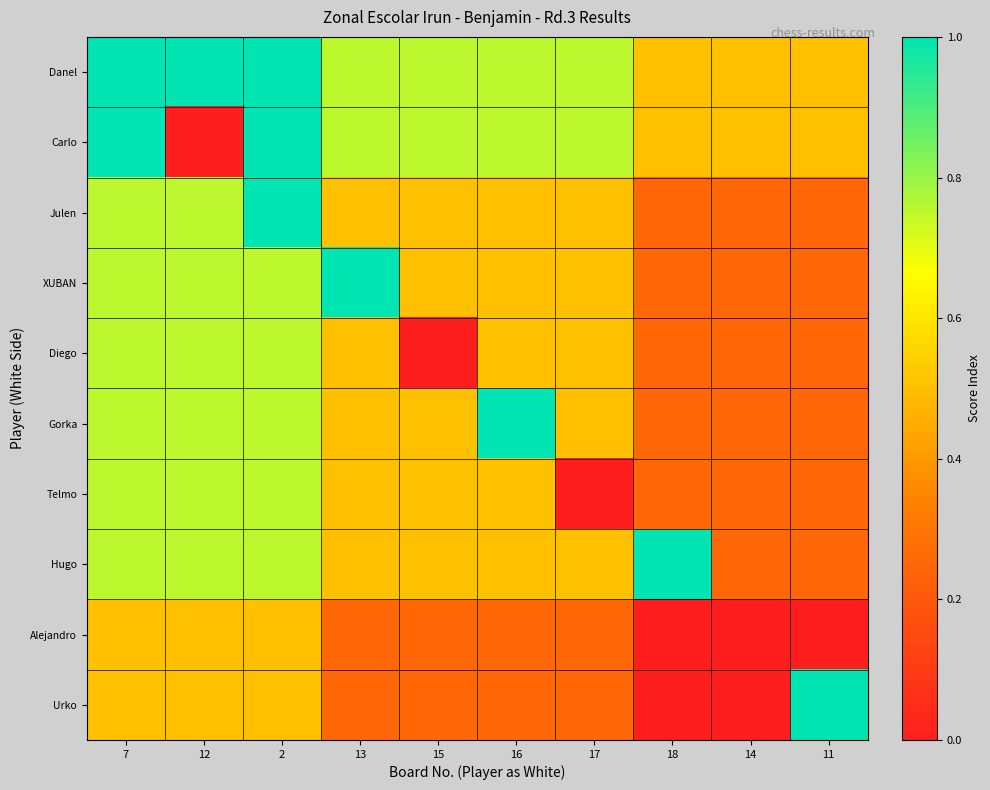

Reading left to right, what are all the values shown in this chart?

Danel: 7=1.0	12=1.0	2=1.0	13=0.8	15=0.8	16=0.8	17=0.8	18=0.5	14=0.5	11=0.5
Carlo: 7=1.0	12=0.0	2=1.0	13=0.8	15=0.8	16=0.8	17=0.8	18=0.5	14=0.5	11=0.5
Julen: 7=0.8	12=0.8	2=1.0	13=0.5	15=0.5	16=0.5	17=0.5	18=0.2	14=0.2	11=0.2
XUBAN: 7=0.8	12=0.8	2=0.8	13=1.0	15=0.5	16=0.5	17=0.5	18=0.2	14=0.2	11=0.2
Diego: 7=0.8	12=0.8	2=0.8	13=0.5	15=0.0	16=0.5	17=0.5	18=0.2	14=0.2	11=0.2
Gorka: 7=0.8	12=0.8	2=0.8	13=0.5	15=0.5	16=1.0	17=0.5	18=0.2	14=0.2	11=0.2
Telmo: 7=0.8	12=0.8	2=0.8	13=0.5	15=0.5	16=0.5	17=0.0	18=0.2	14=0.2	11=0.2
Hugo: 7=0.8	12=0.8	2=0.8	13=0.5	15=0.5	16=0.5	17=0.5	18=1.0	14=0.2	11=0.2
Alejandro: 7=0.5	12=0.5	2=0.5	13=0.2	15=0.2	16=0.2	17=0.2	18=0.0	14=0.0	11=0.0
Urko: 7=0.5	12=0.5	2=0.5	13=0.2	15=0.2	16=0.2	17=0.2	18=0.0	14=0.0	11=1.0